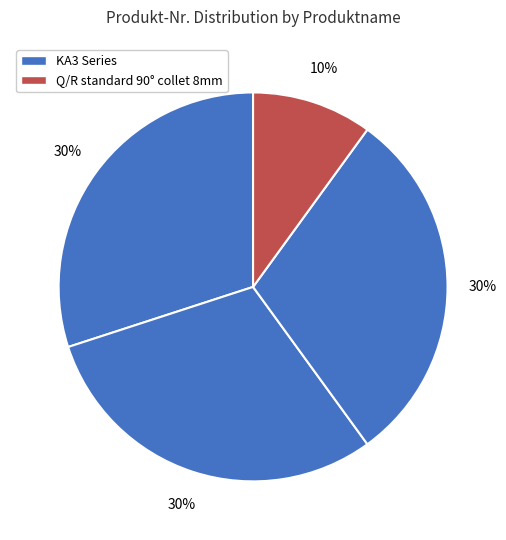

How many segments does this pie chart have?

4